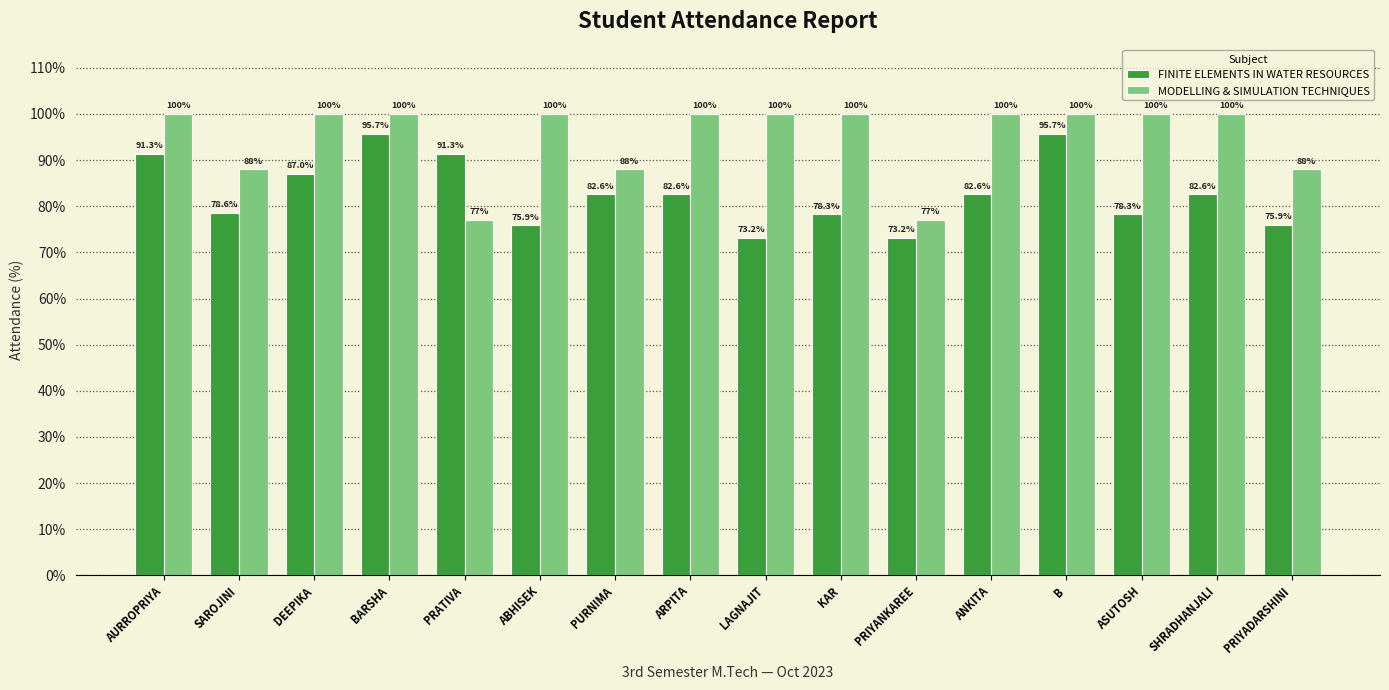

Read the FINITE ELEMENTS IN WATER RESOURCES value at DEEPIKA.

87.0